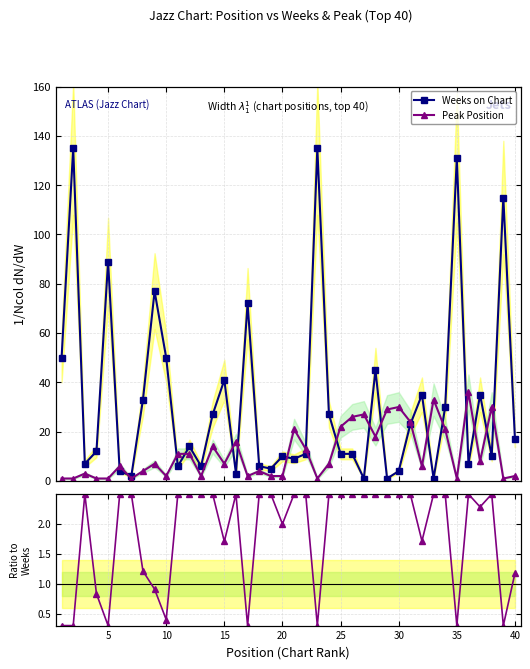

What is the highest value of the Weeks on Chart series?

135.0